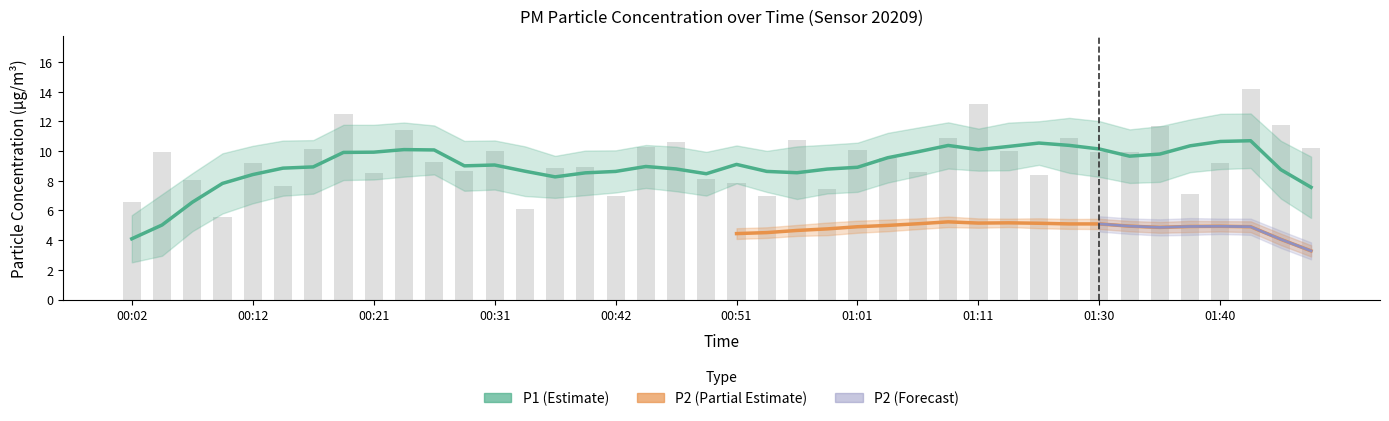

How many bars are there in total?

40